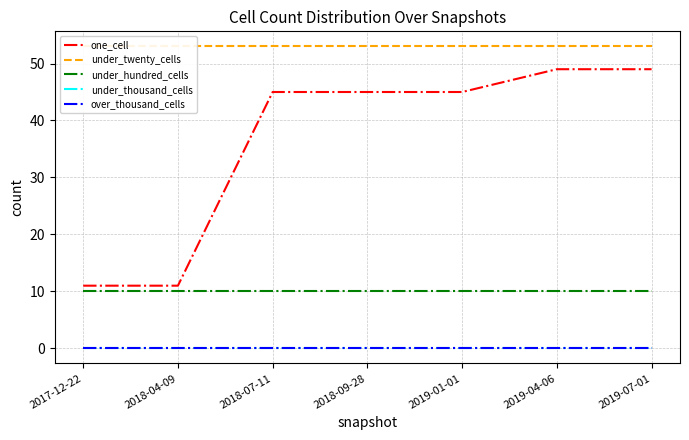

At which category is the sum across all series the highest?

2019-04-06